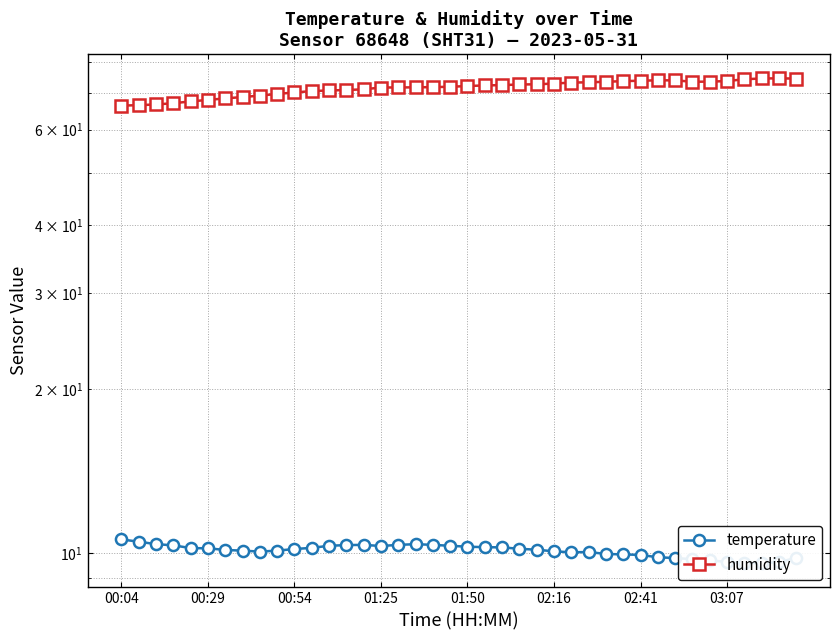

What is the value of the temperature point at the 18th from the left?

10.4